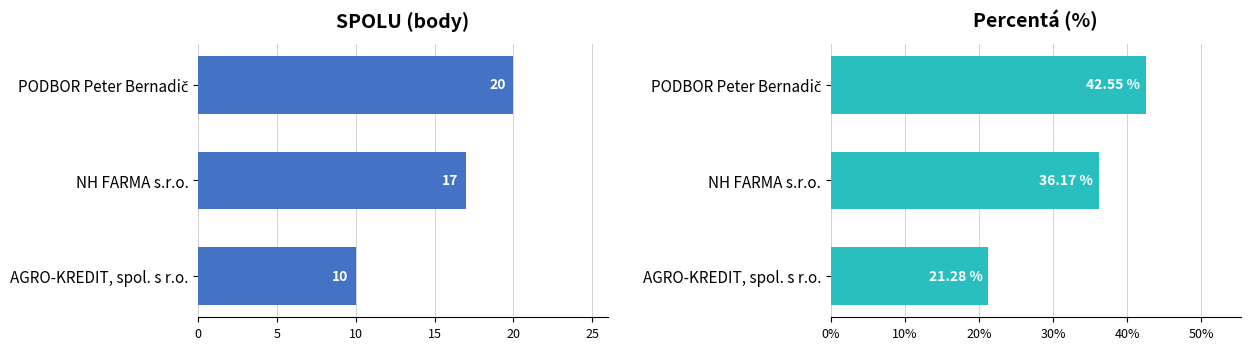

Rank the series at 10 from lowest to highest value.

SPOLU, perc